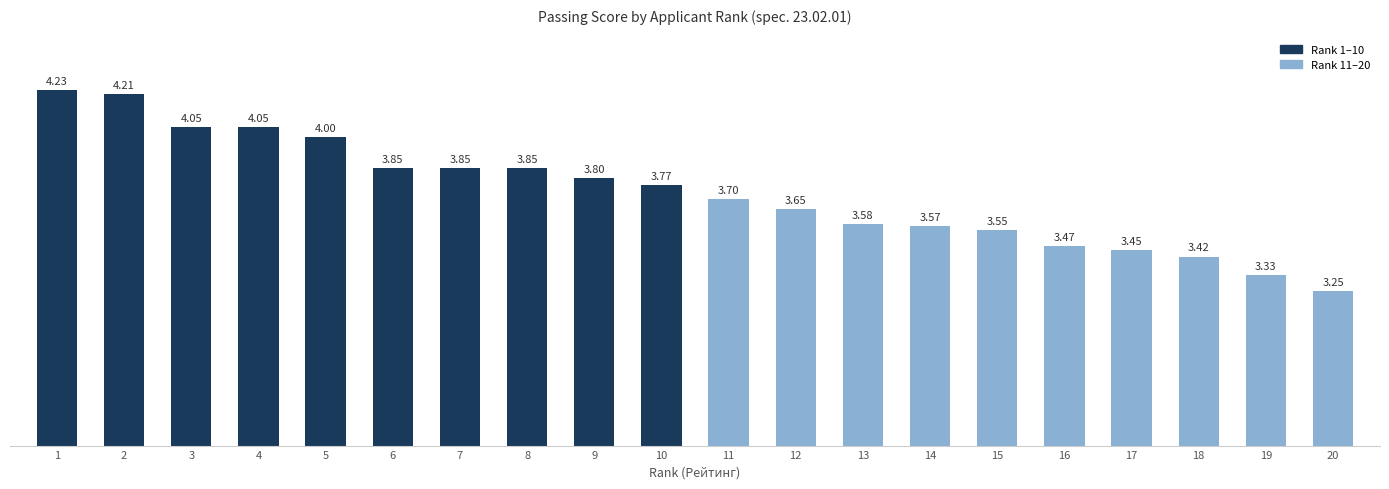

At which category does the chart reach its minimum across all series?

20